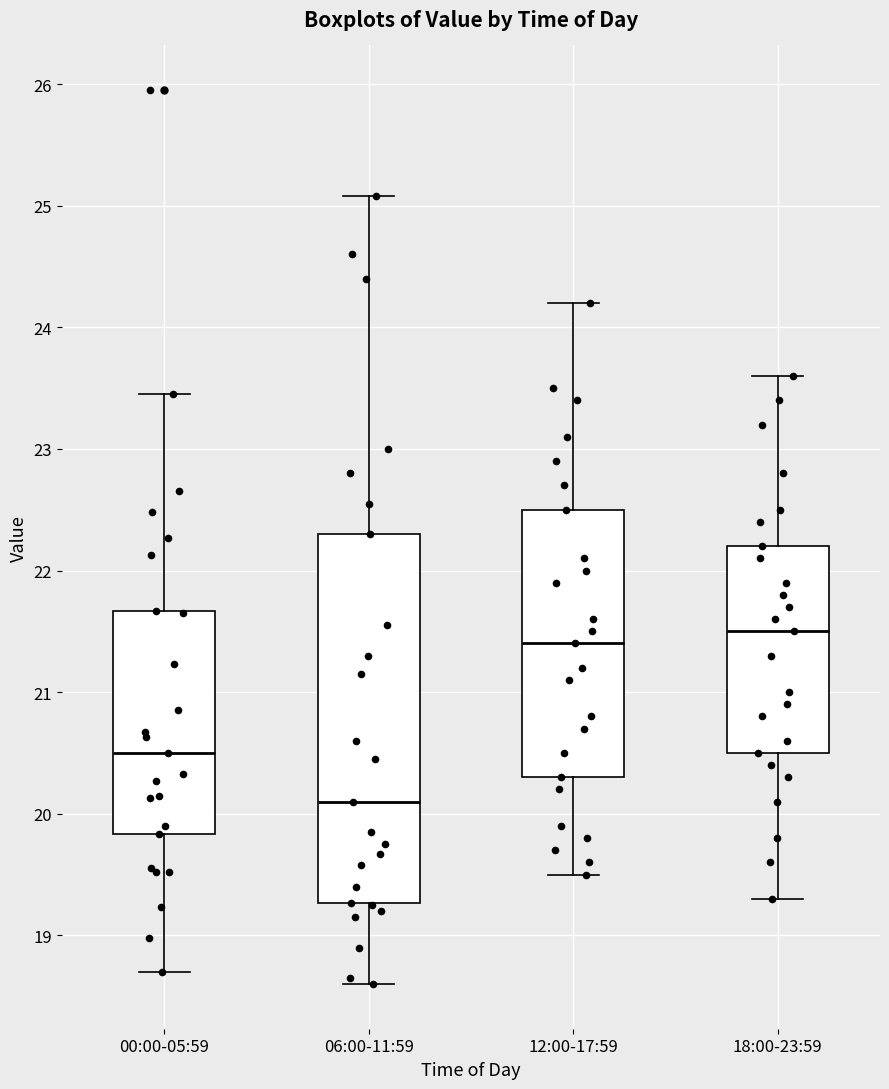

Which box is the tallest, from its lower edge to its upper edge?

06:00-11:59